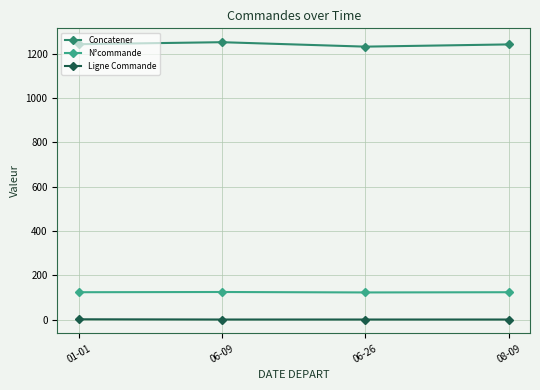

What position from the left is 06-09?

2